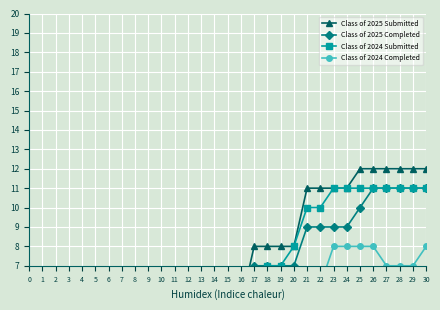

True or false: Class of 2024 Submitted and Class of 2024 Completed cross at least once.

False